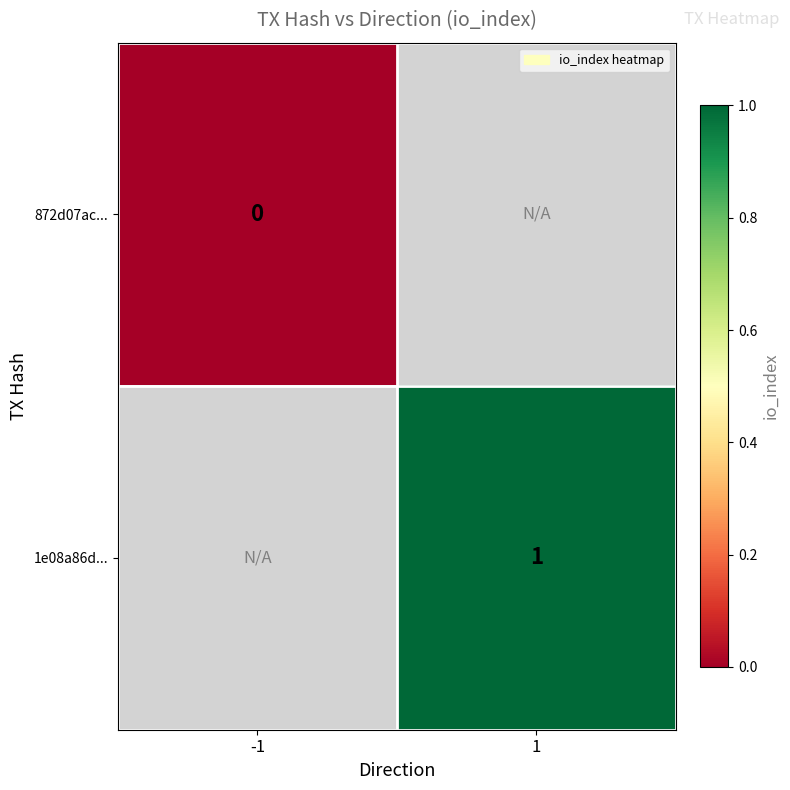

True or false: 1e08a86d... has a value of 1 at 1.

True